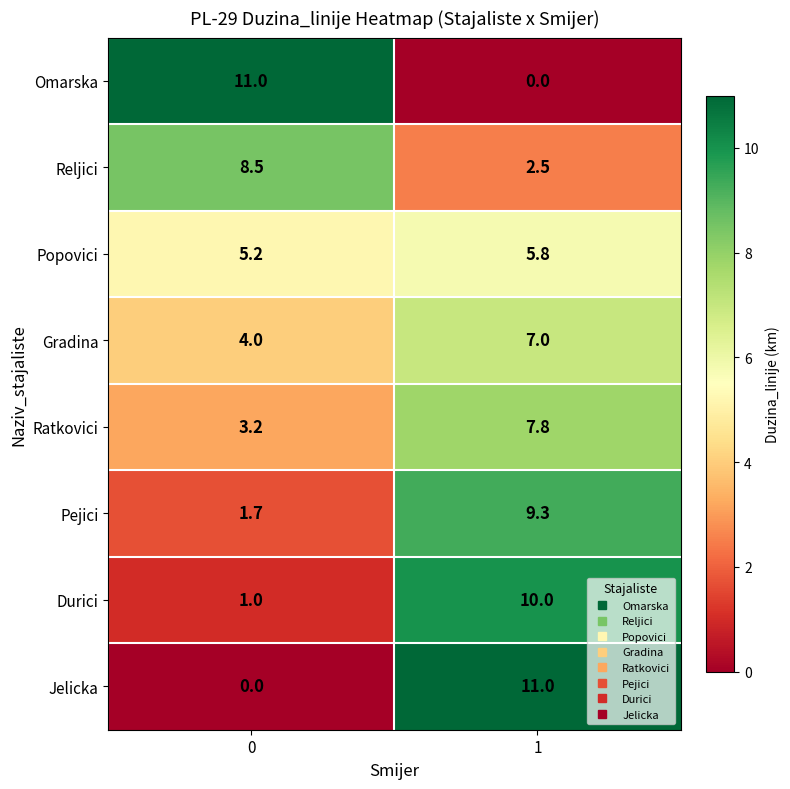

What is the total value across all series at 1?

53.4